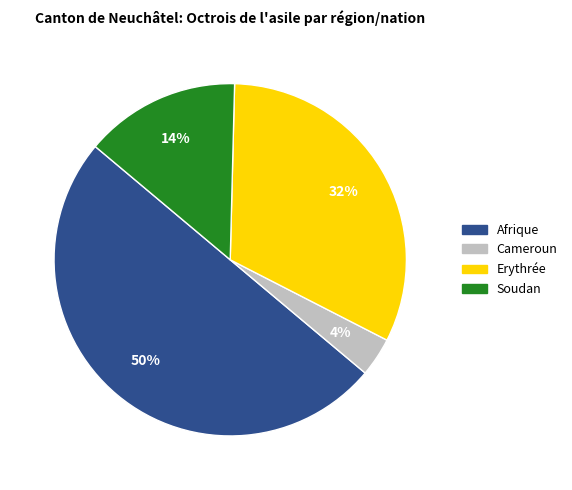

To the nearest percent, what is the average slice percentage?

25%